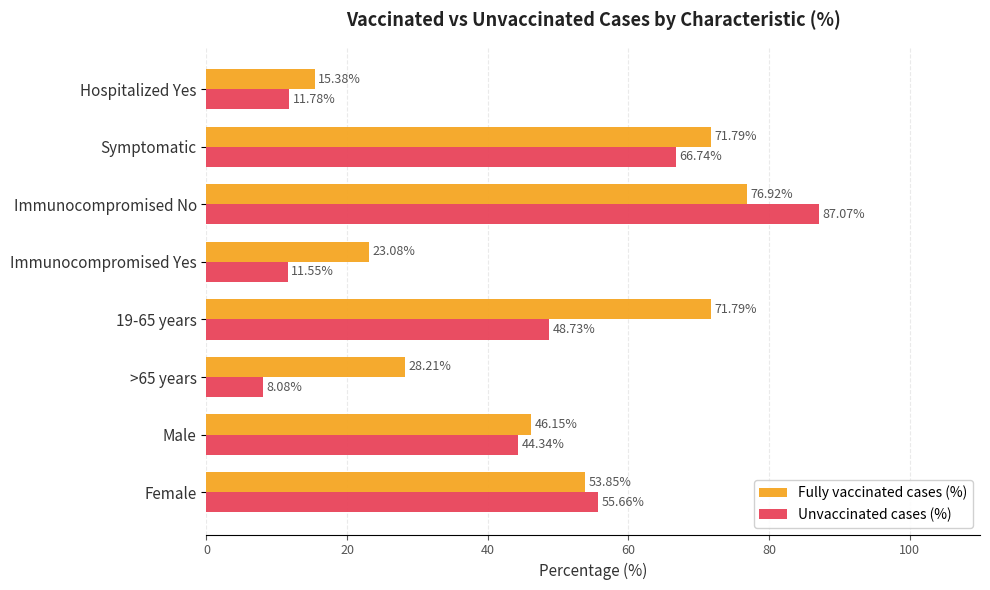

Rank the categories by Unvaccinated cases (%) value from highest to lowest.

Immunocompromised No, Symptomatic, Female, 19-65 years, Male, Hospitalized Yes, Immunocompromised Yes, >65 years